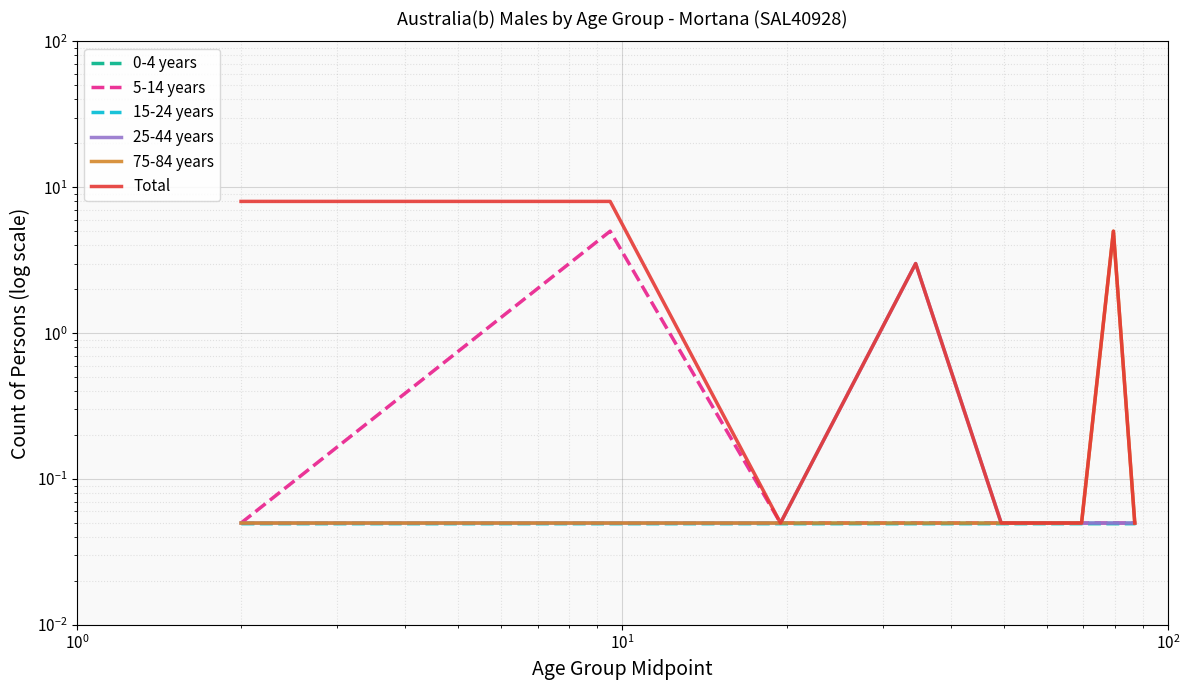

How many lines are shown in the chart?

6